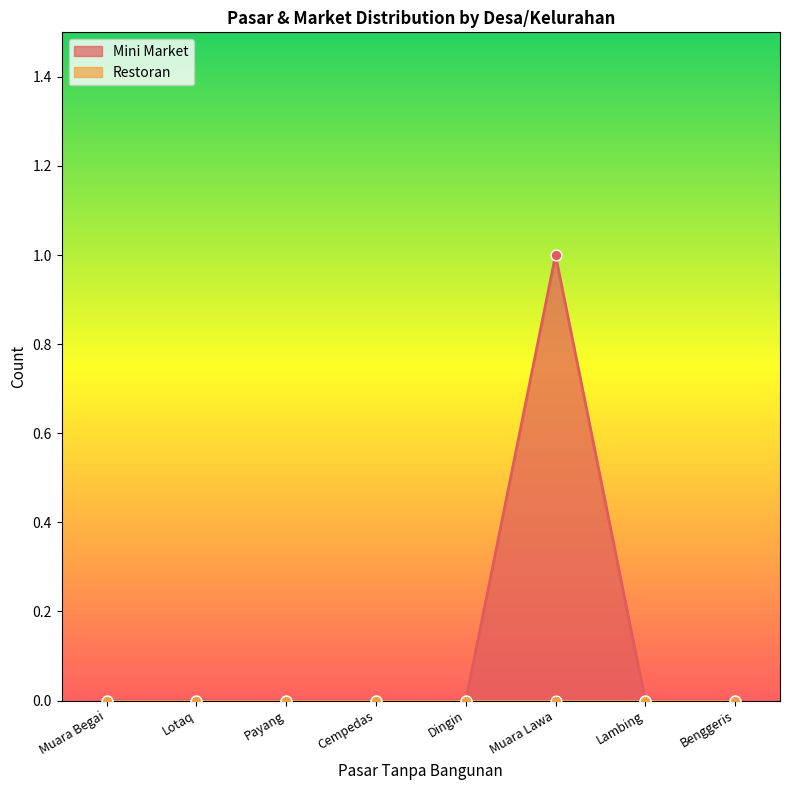

What is the change in value from Muara Lawa to Benggeris?

-1